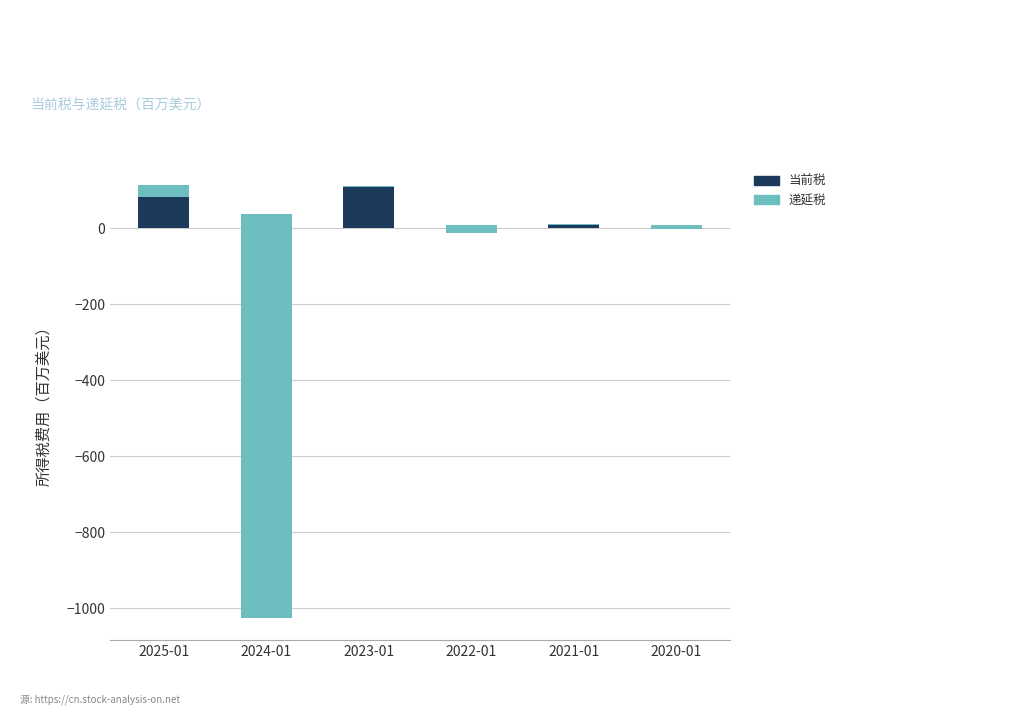

What is the greatest value displayed?

111